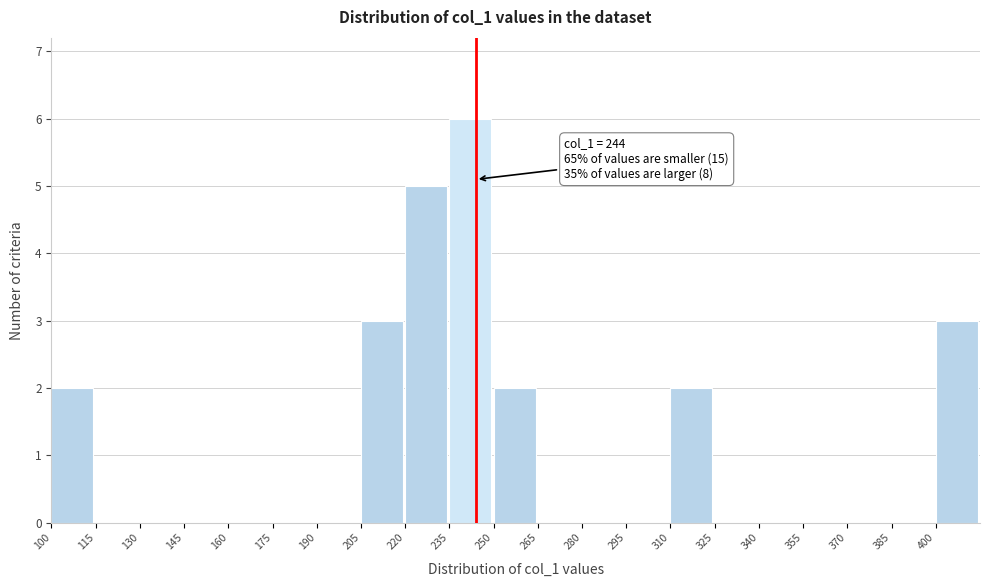

Which range on the x-axis has the tallest bar?

235 to 250